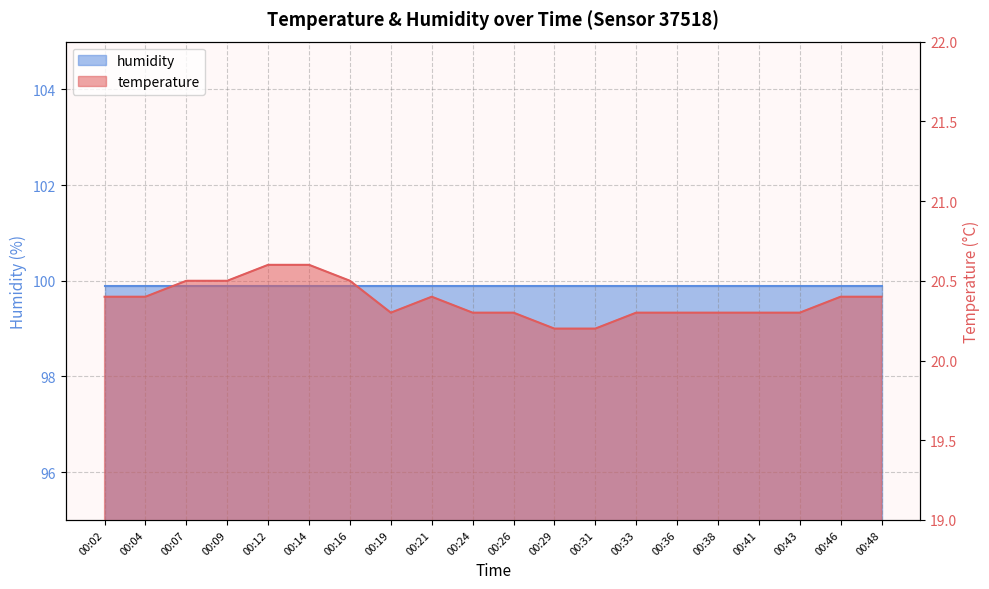

The value at 00:48 is 20.4. True or false?

True